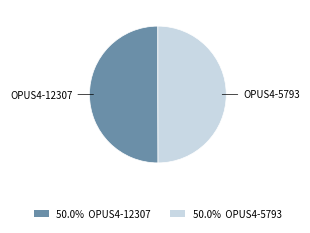

Approximately how many times larger is the value at OPUS4-12307 compared to OPUS4-5793?

1.0